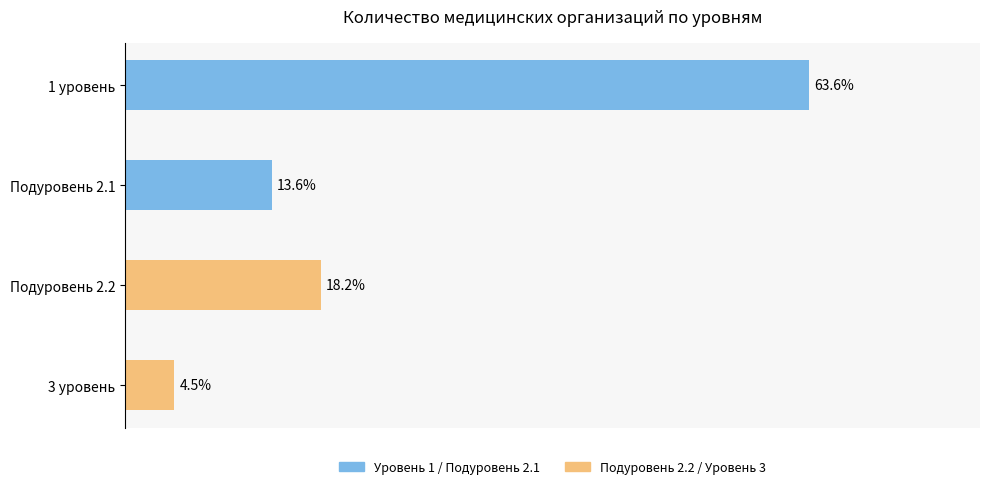

List the labels in order of value, largest first.

1 уровень, Подуровень 2.2, Подуровень 2.1, 3 уровень